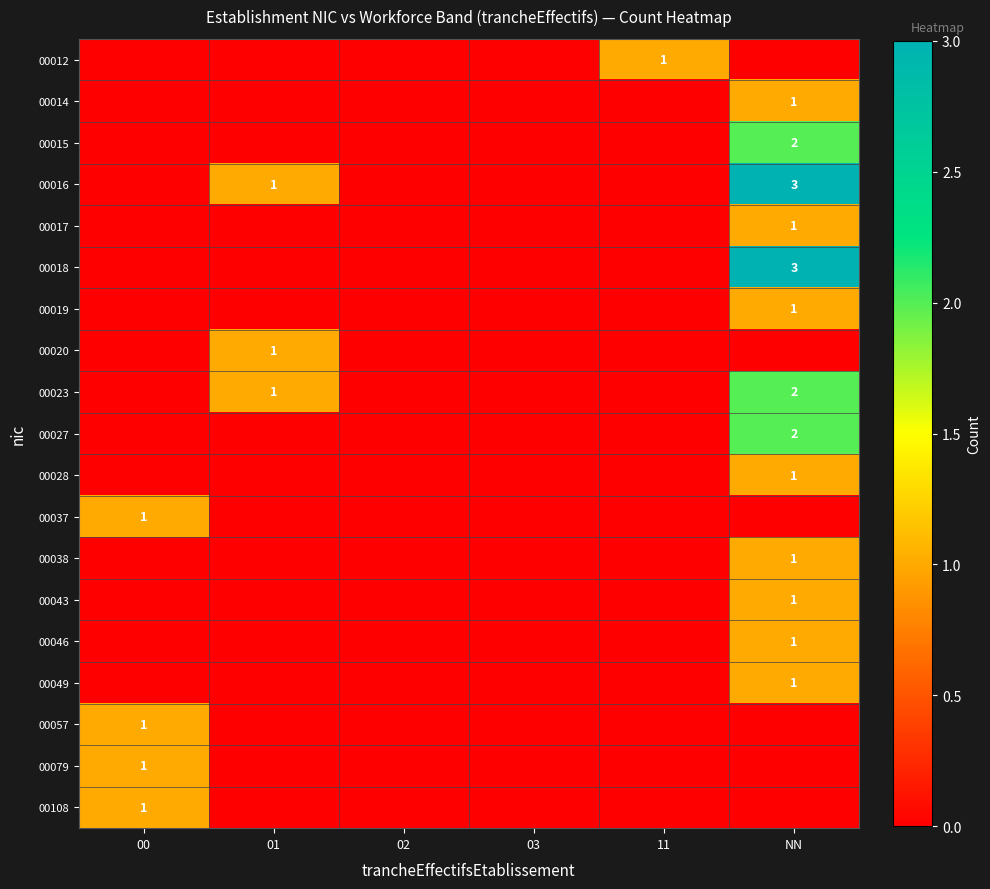

What is the total value across all series at NN?

20